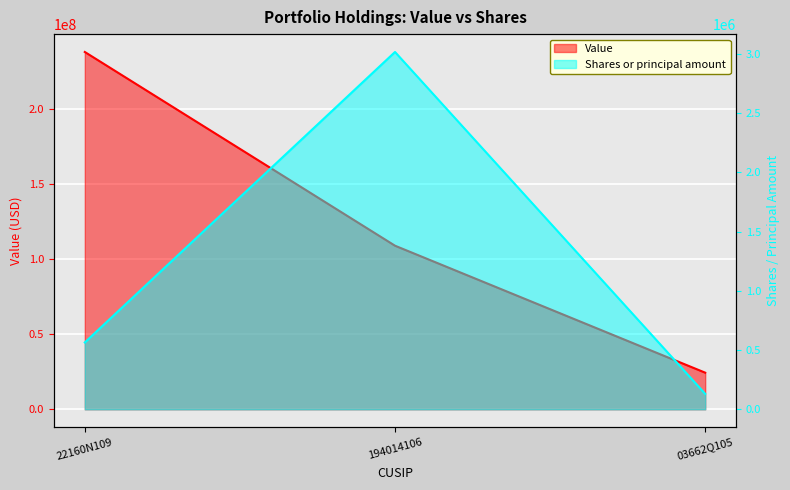

What value does the Shares or principal amount series have at 194014106, to the nearest 100?

3017300